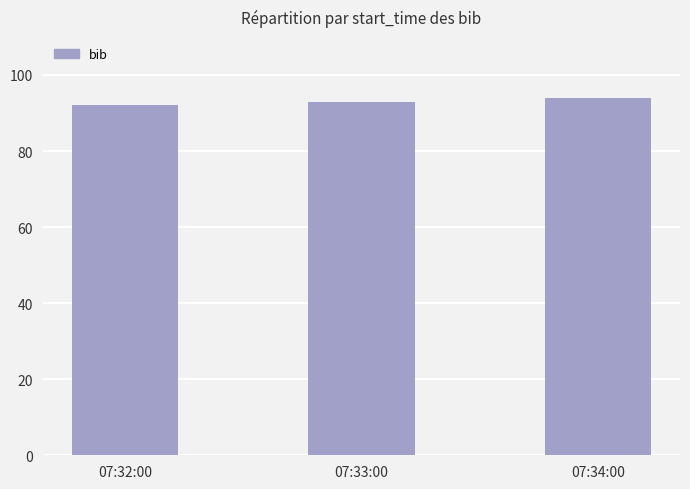

Does the chart contain stacked bars?

No